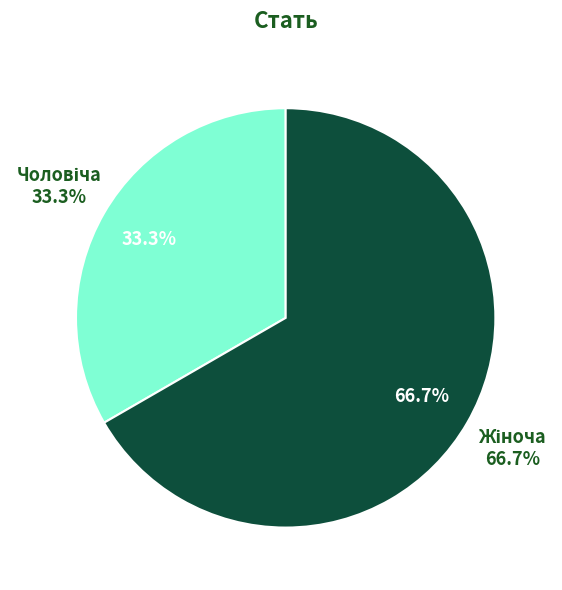

To the nearest percent, what percentage of the pie is Чоловіча?

33%